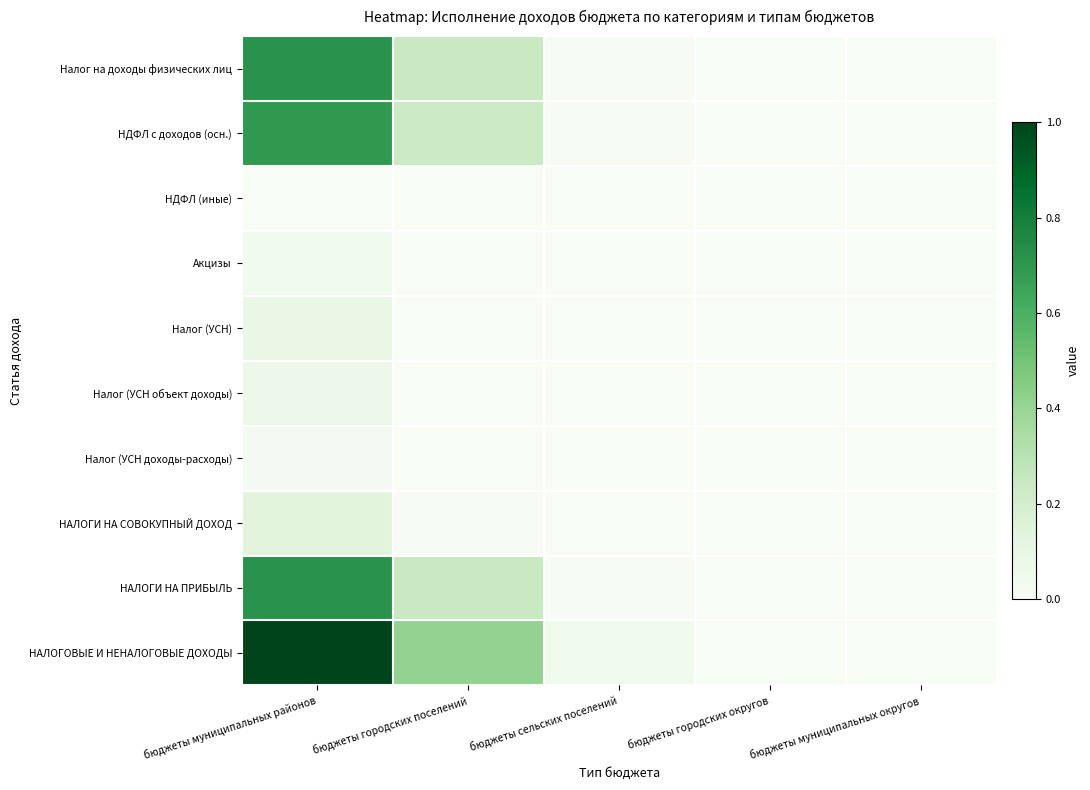

What is the difference between the highest and lowest values at бюджеты муниципальных районов?

1.0